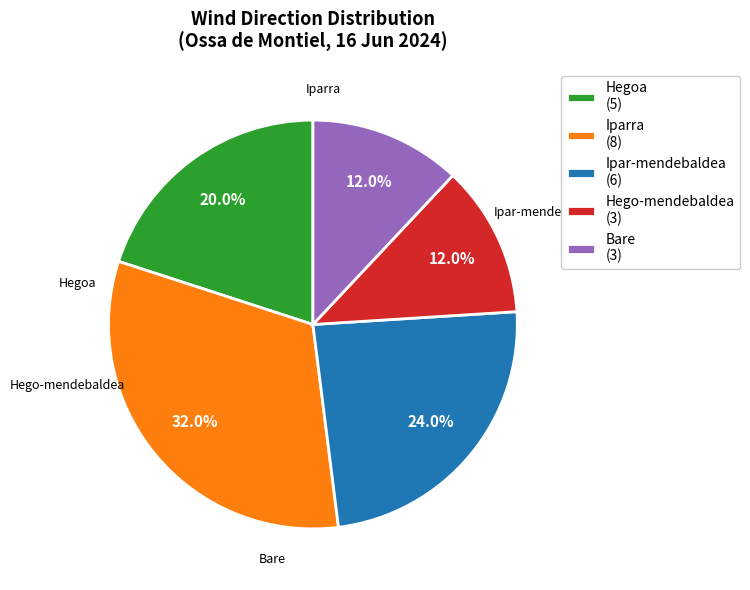

Is it true that Hego-mendebaldea is 12% of the pie?

True